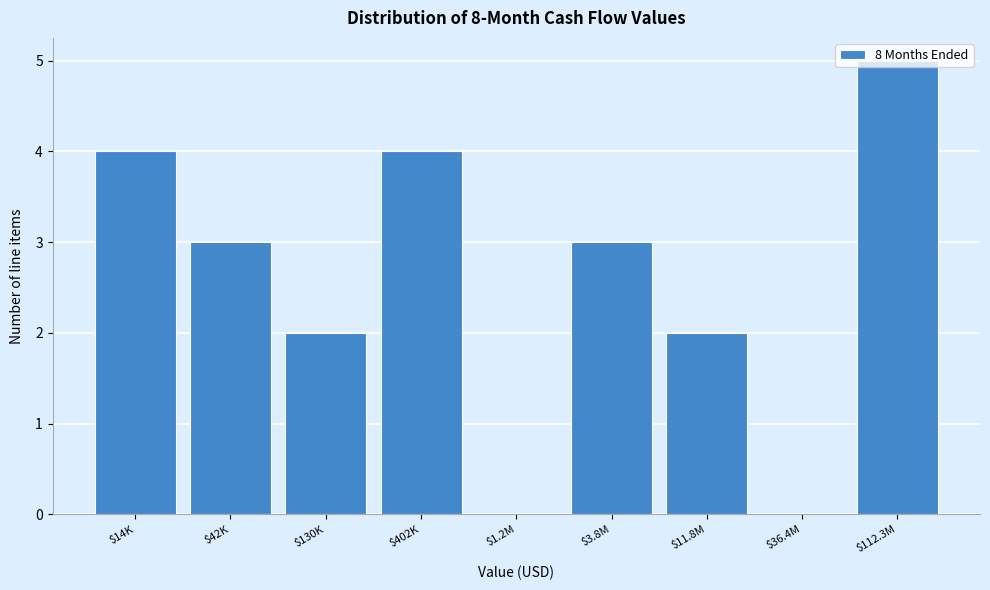

Which label corresponds to the largest value in the chart?

$112.3M